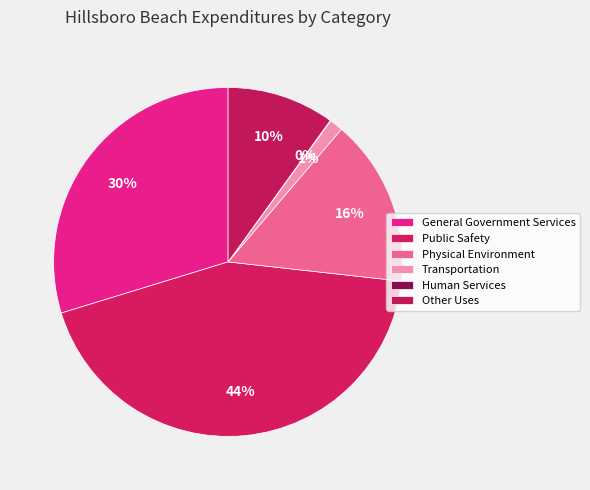

What percentage is the Physical Environment slice, to the nearest percent?

16%